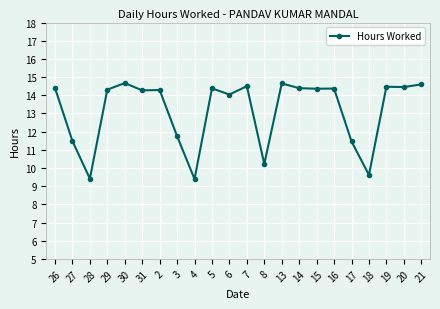

What is the change in value from 8 to 20?

+4.2